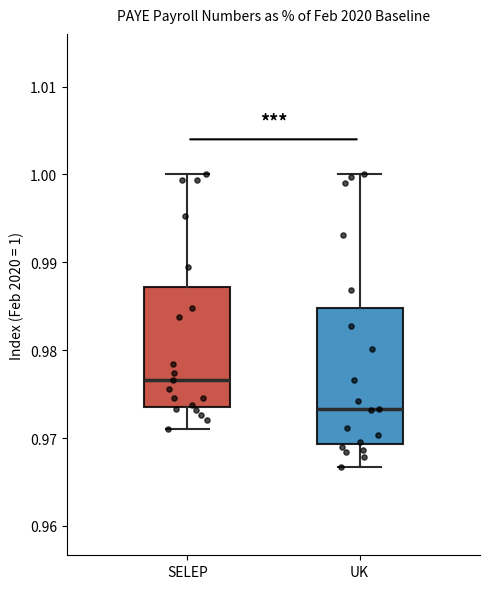

Which box's median line is the lowest?

UK